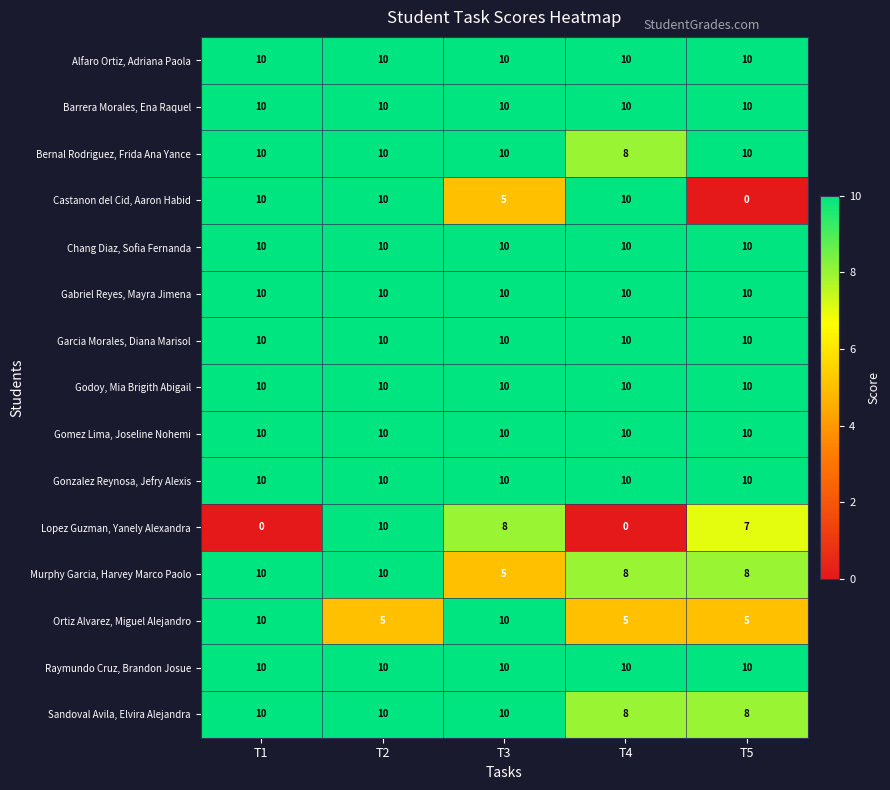

What is the maximum value shown in the chart?

10